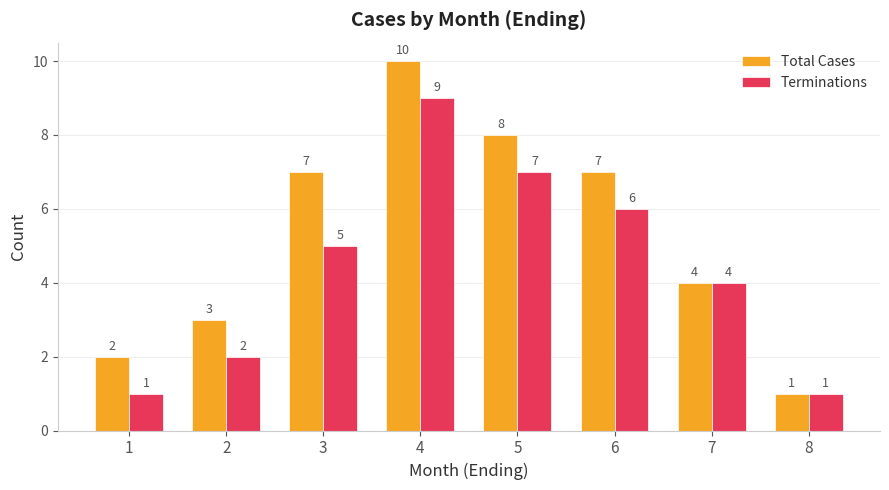

Is it true that Terminations equals 5 at 3?

True